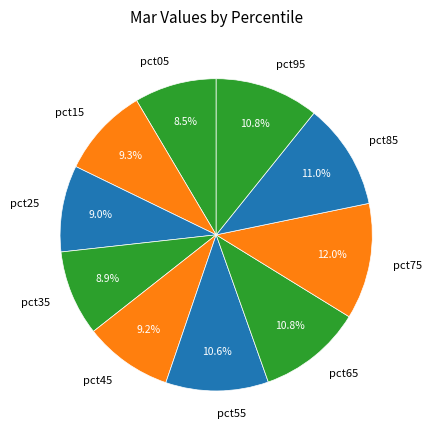

Count the number of slices in the pie.

10